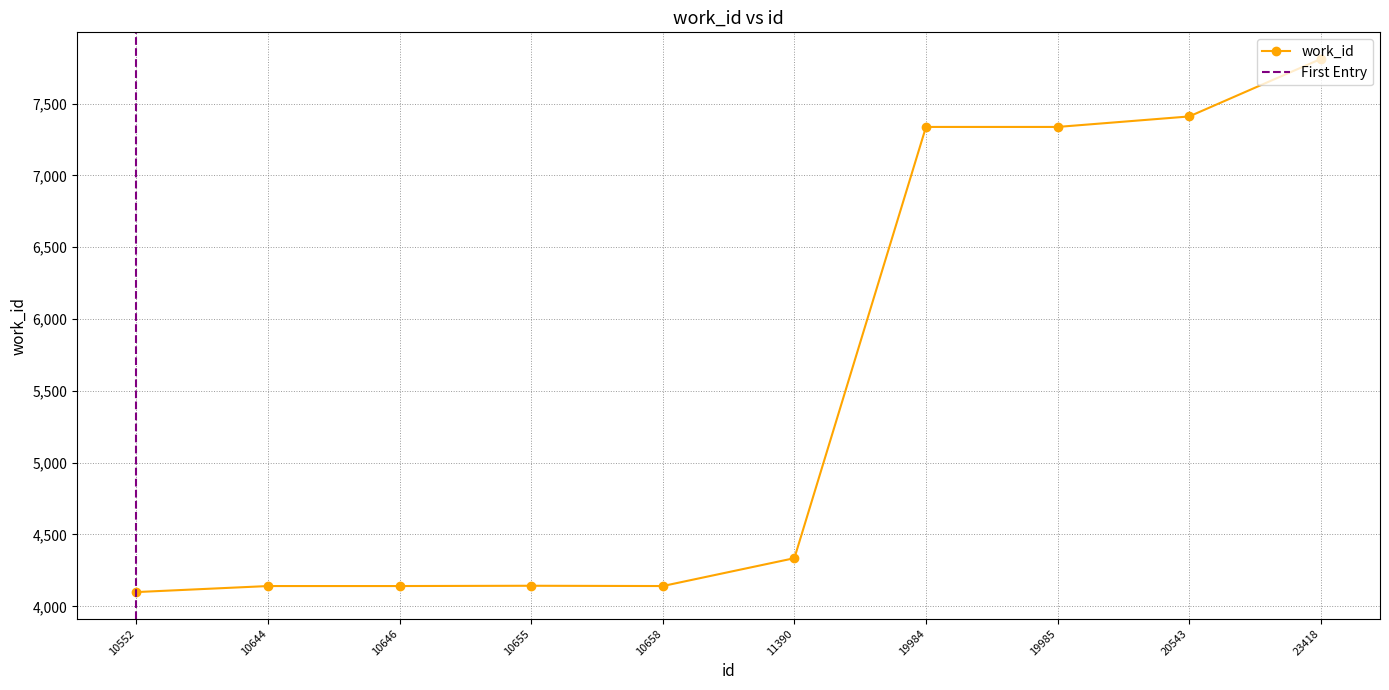

How many lines are shown in the chart?

1